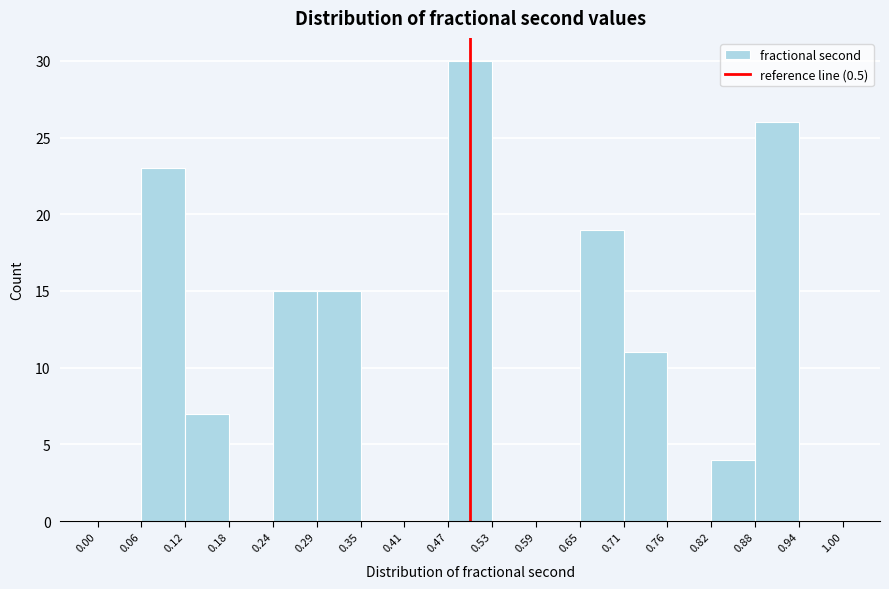

Reading left to right, transcribe this chart: for each bar, give the range it covers on the x-axis and its height. The values are not printed on the chart, so give them approximately, as read against the axis.

0.00 to 0.06: 0
0.06 to 0.12: 23
0.12 to 0.18: 7
0.18 to 0.24: 0
0.24 to 0.29: 15
0.29 to 0.35: 15
0.35 to 0.41: 0
0.41 to 0.47: 0
0.47 to 0.53: 30
0.53 to 0.59: 0
0.59 to 0.65: 0
0.65 to 0.71: 19
0.71 to 0.76: 11
0.76 to 0.82: 0
0.82 to 0.88: 4
0.88 to 0.94: 26
0.94 to 1.00: 0